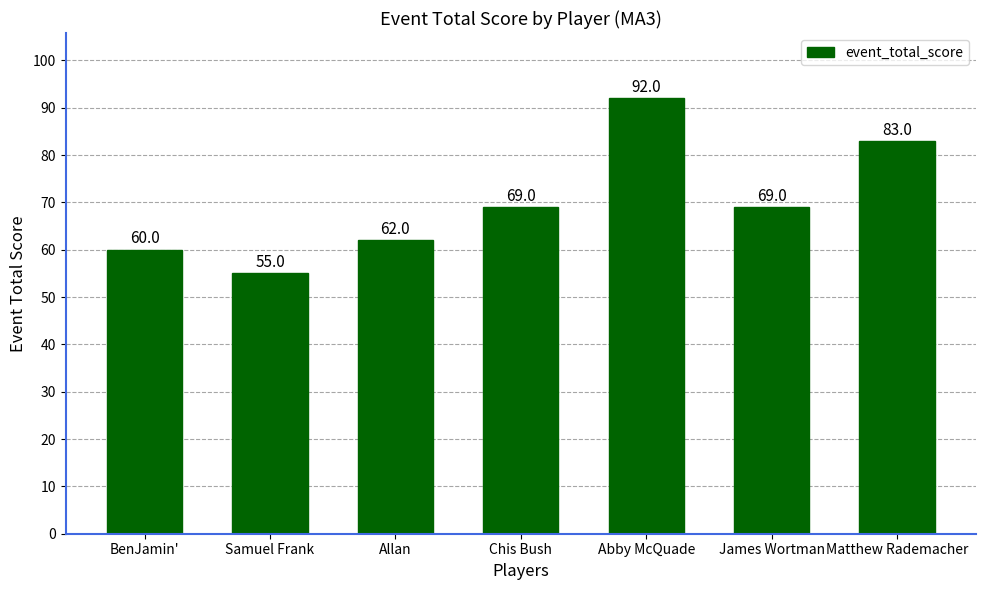

What is the change in value from Samuel Frank to Chis Bush?

+14